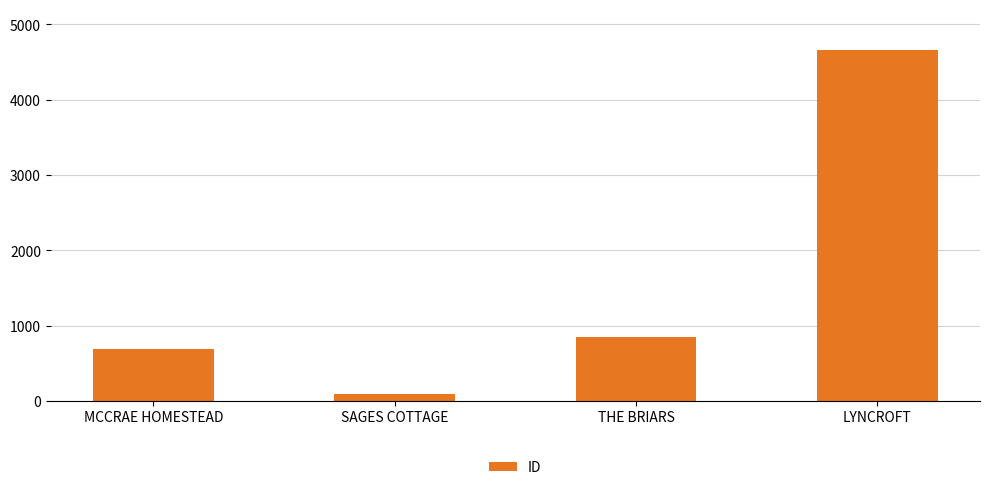

Which has a higher value, LYNCROFT or SAGES COTTAGE?

LYNCROFT